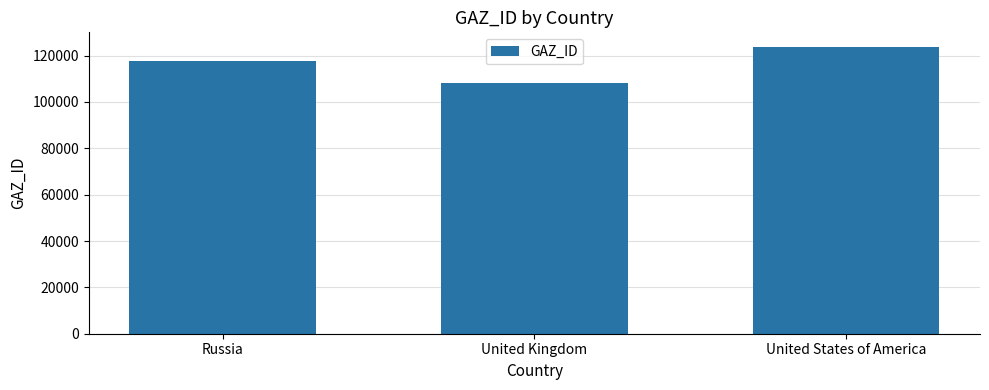

Is it true that the value at United States of America is 123830?

True